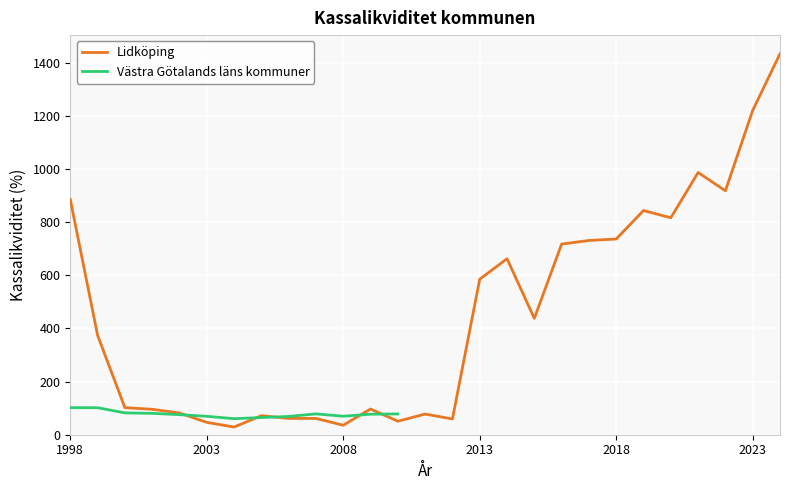

True or false: the data has more than 2 interior local peaks.

True